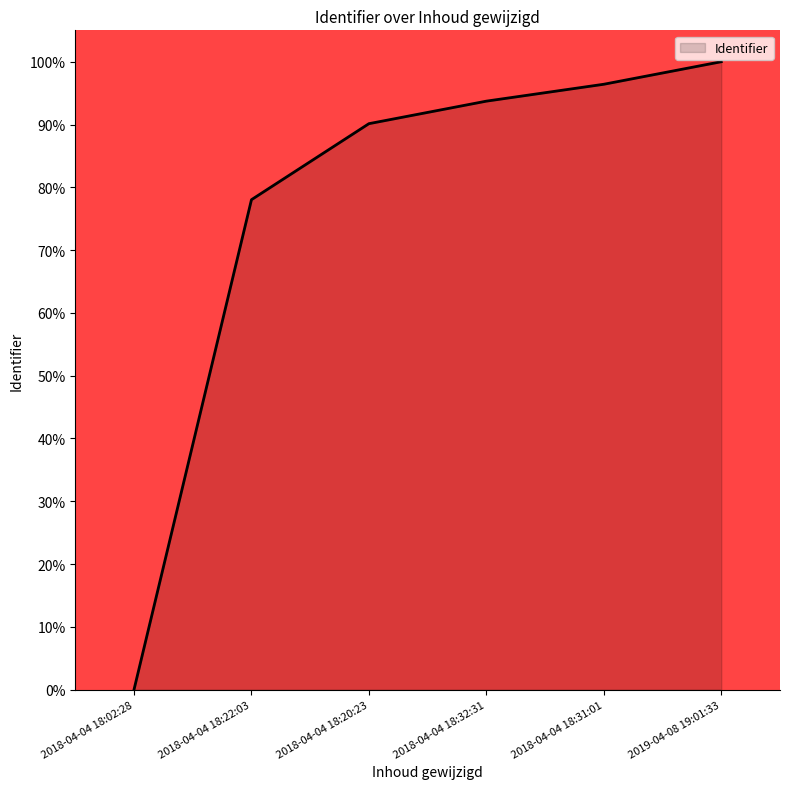

What position from the left is 2018-04-04 18:02:28?

1